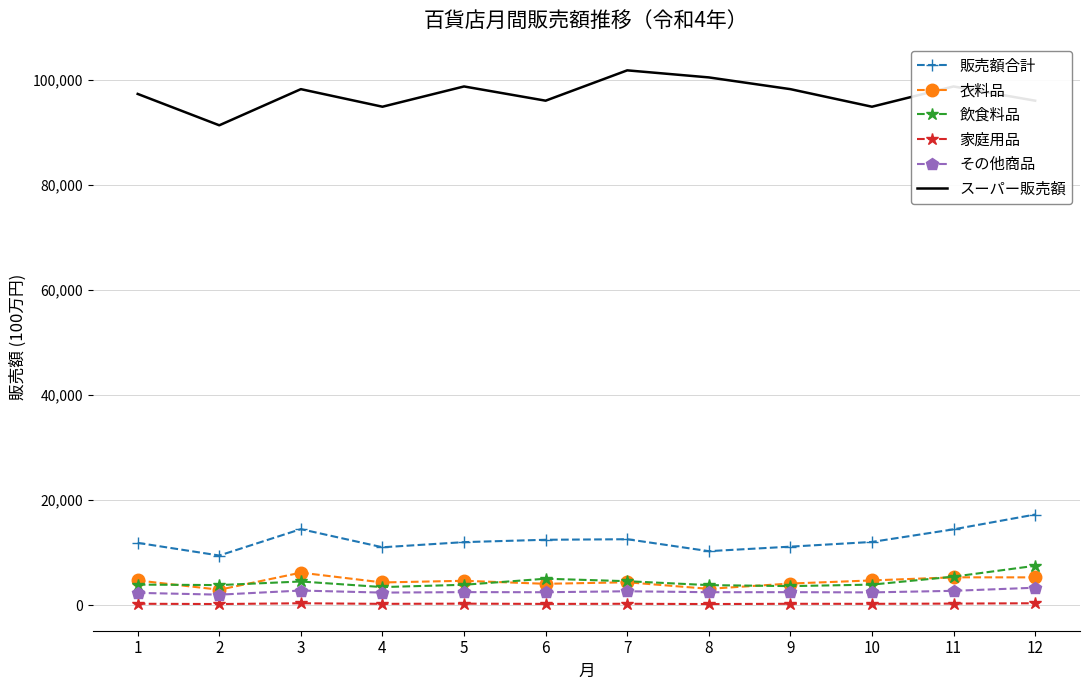

Which series has the largest total across all categories?

スーパー販売額